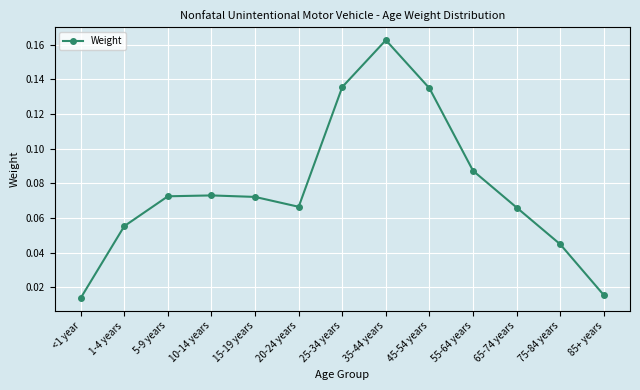

What is the sum of the values at 45-54 years and 25-34 years?

0.3